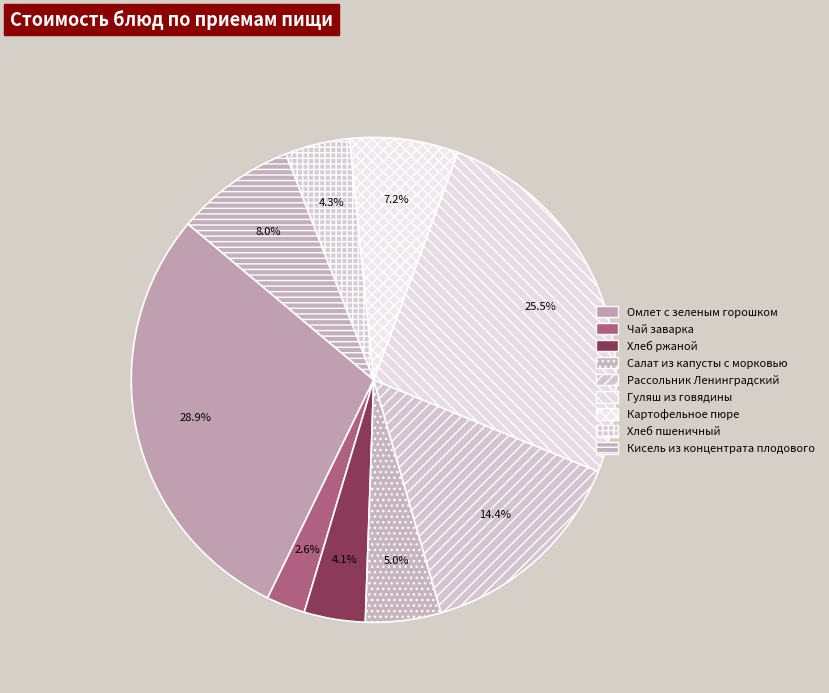

Count the number of slices in the pie.

9